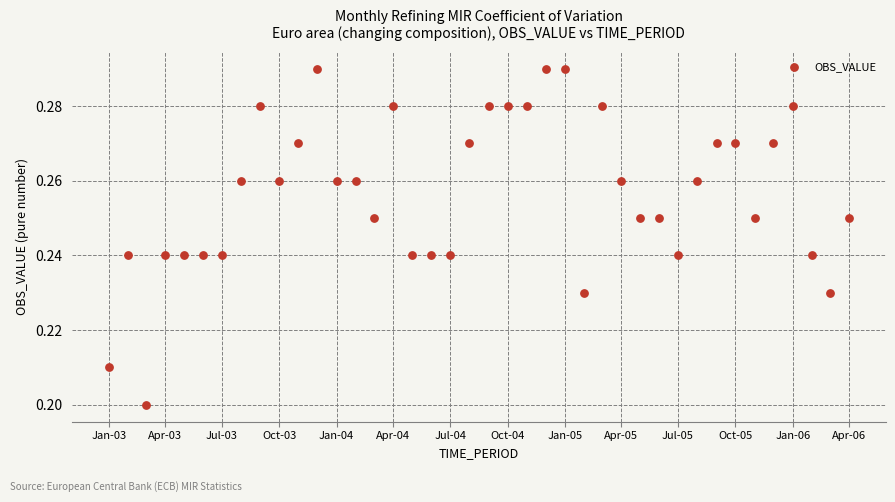

How many data points are displayed?

40